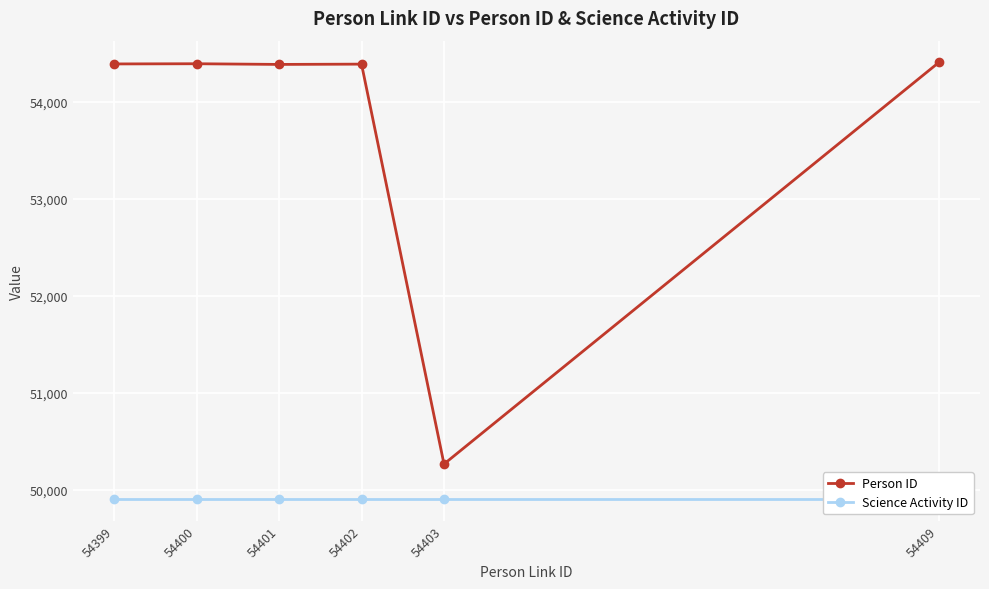

Which series has the largest total across all categories?

Person ID